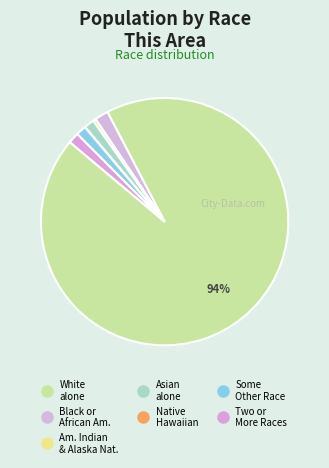

To the nearest percent, what is the difference between the largest and smallest slice percentages?

94%